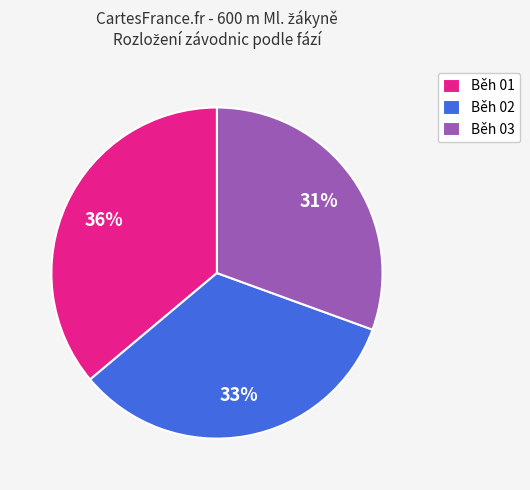

How many segments does this pie chart have?

3